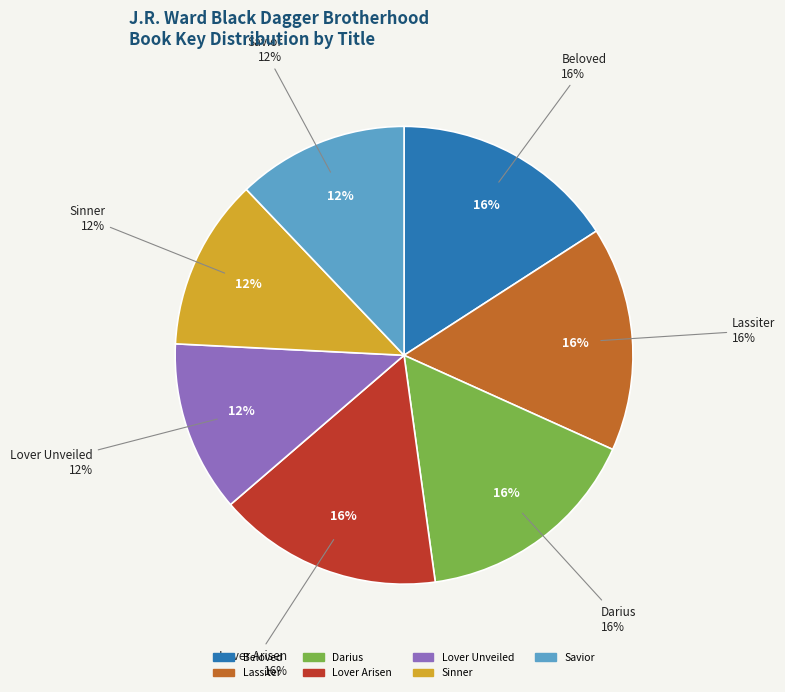

True or false: Savior accounts for 12% of the total.

True